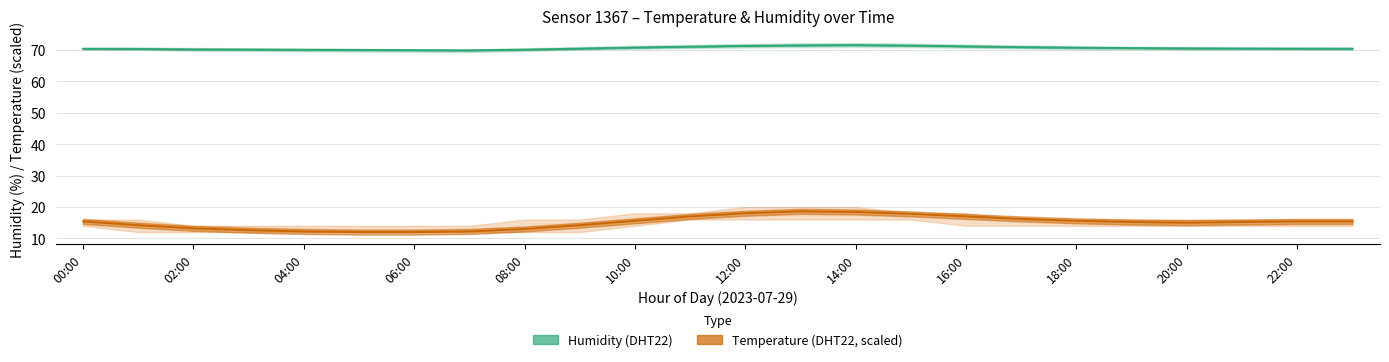

Between 02:00 and 10:00, which series saw the biggest shift?

Temperature (DHT22, scaled)